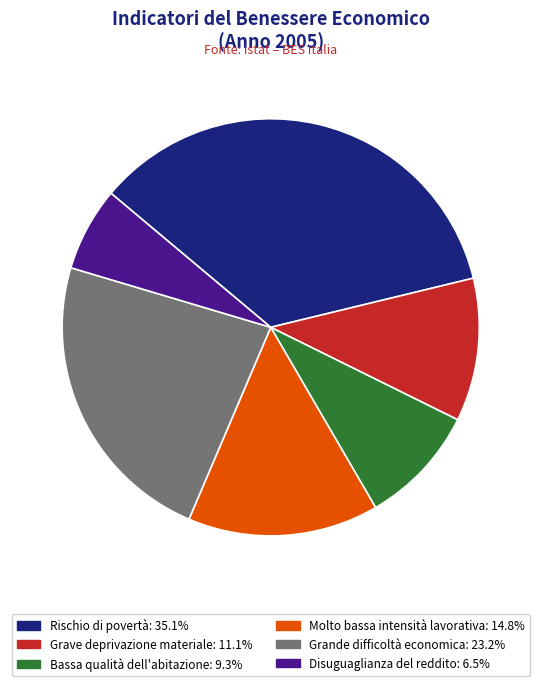

What is the ratio of the value at Molto bassa intensità lavorativa to the value at Grande difficoltà economica?

0.6